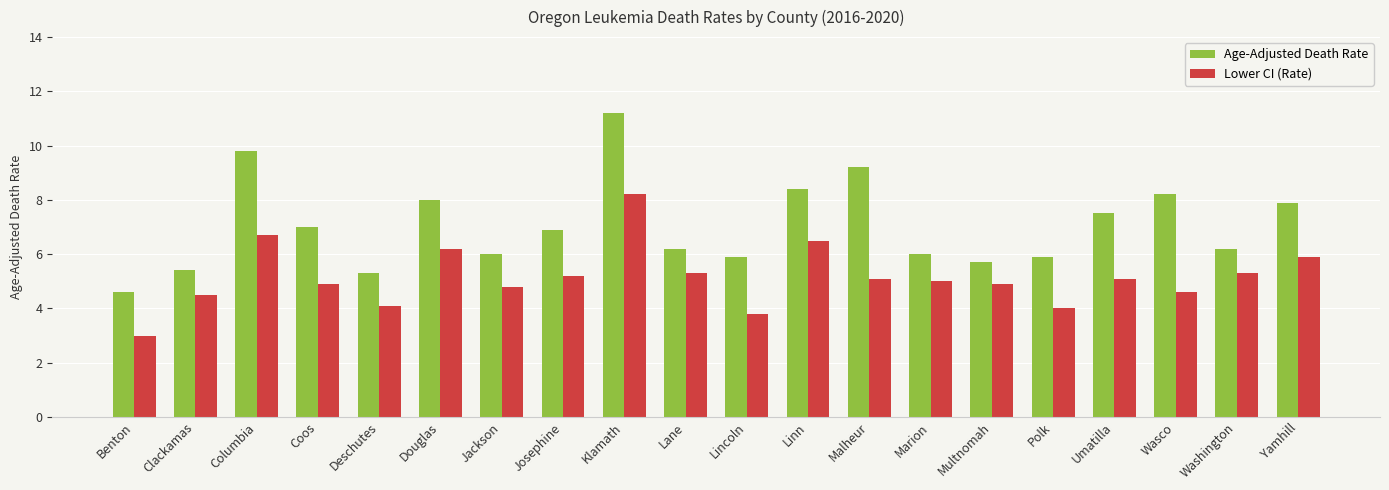

What is the label of the 2nd bar from the right?

Washington